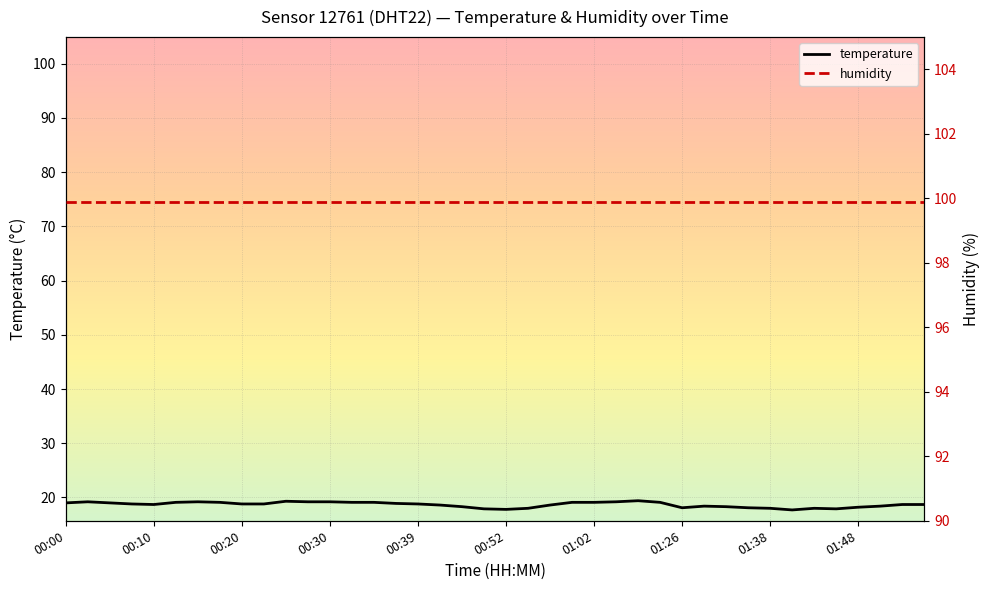

What are all the series names shown in the legend?

temperature, humidity